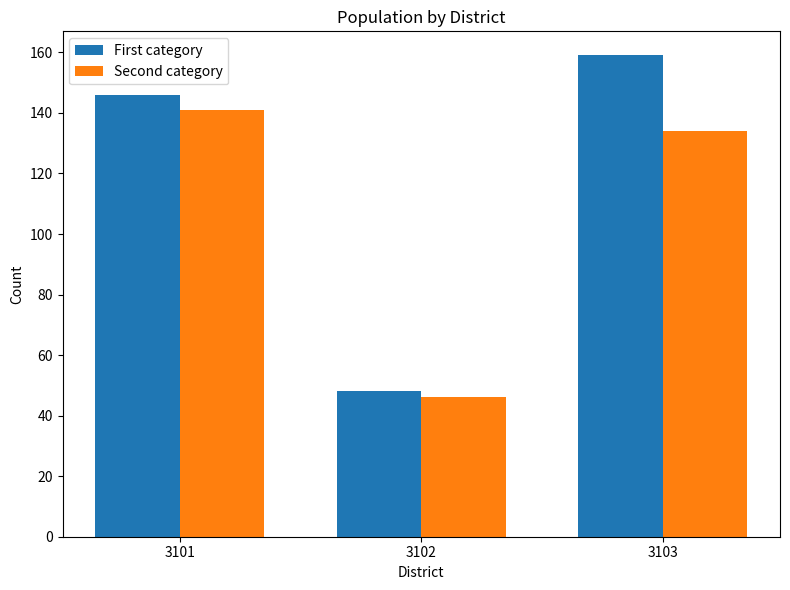

Reading left to right, transcribe all the data shown in this chart.

First category: 3101=146	3102=48	3103=159
Second category: 3101=141	3102=46	3103=134